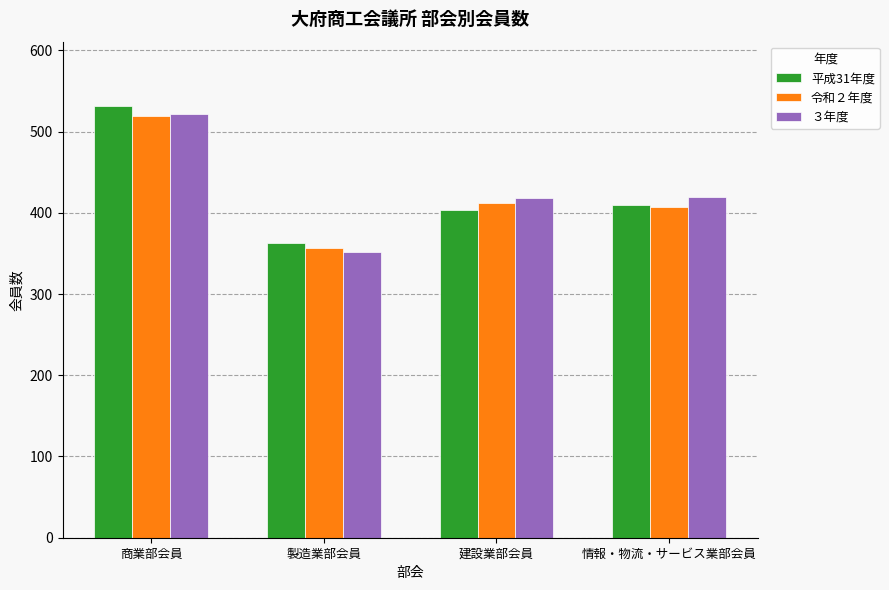

At which category does the chart reach its minimum across all series?

製造業部会員